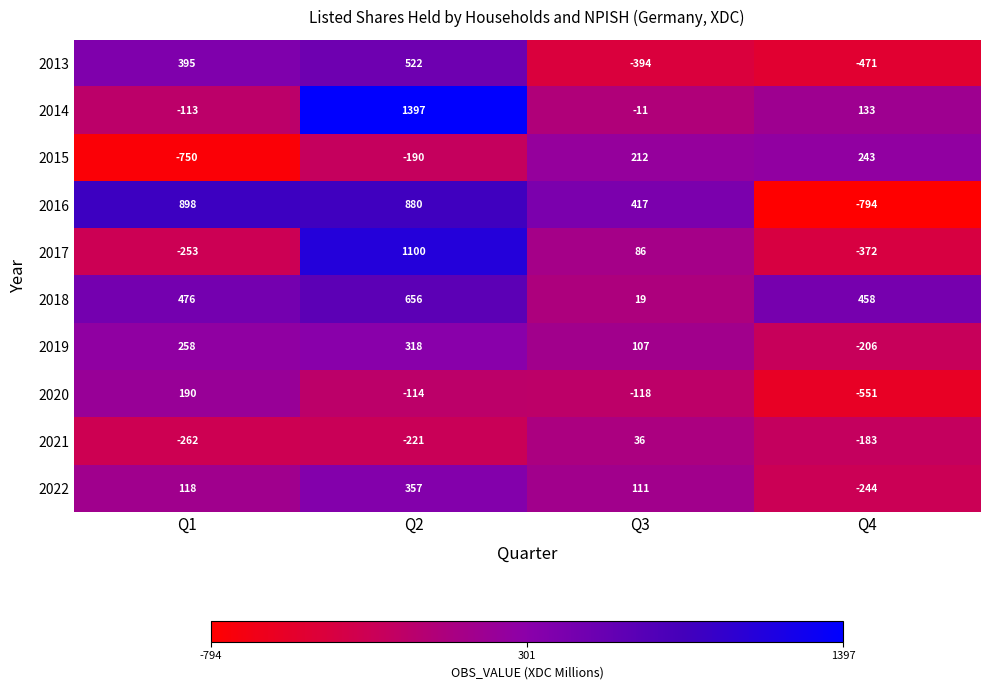

At Q1, list the series in order from largest to smallest.

2016, 2018, 2013, 2019, 2020, 2022, 2014, 2017, 2021, 2015